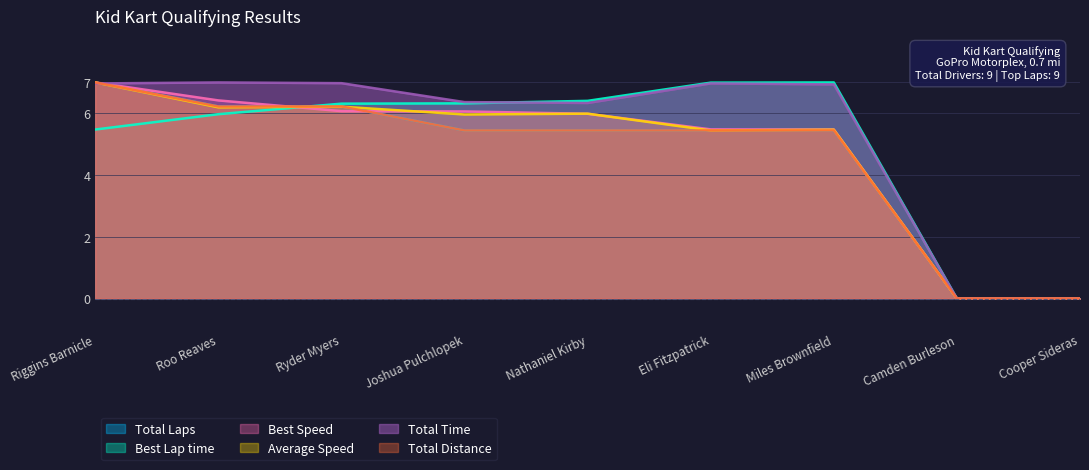

Where is Total Laps nearest to the value 3?

Joshua Pulchlopek